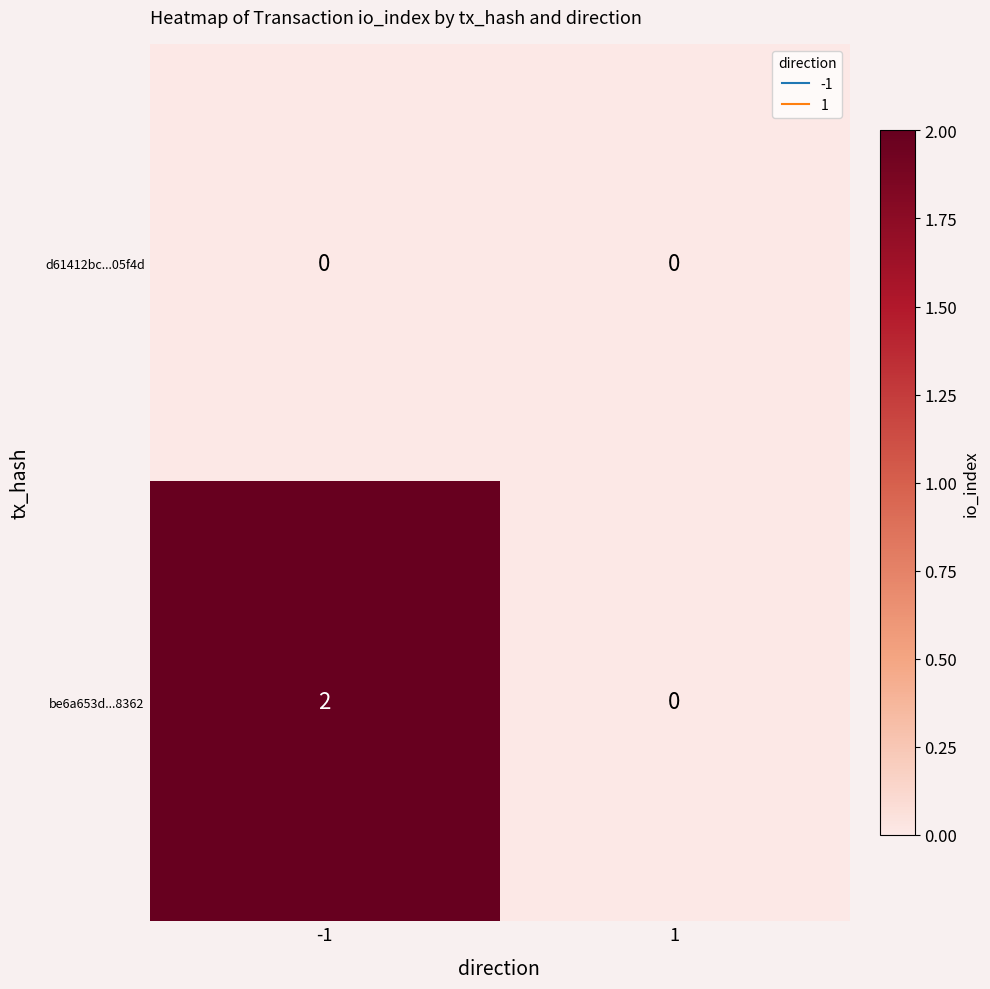

List the series in order of their overall mean, lowest first.

d61412bc...05f4d, be6a653d...8362